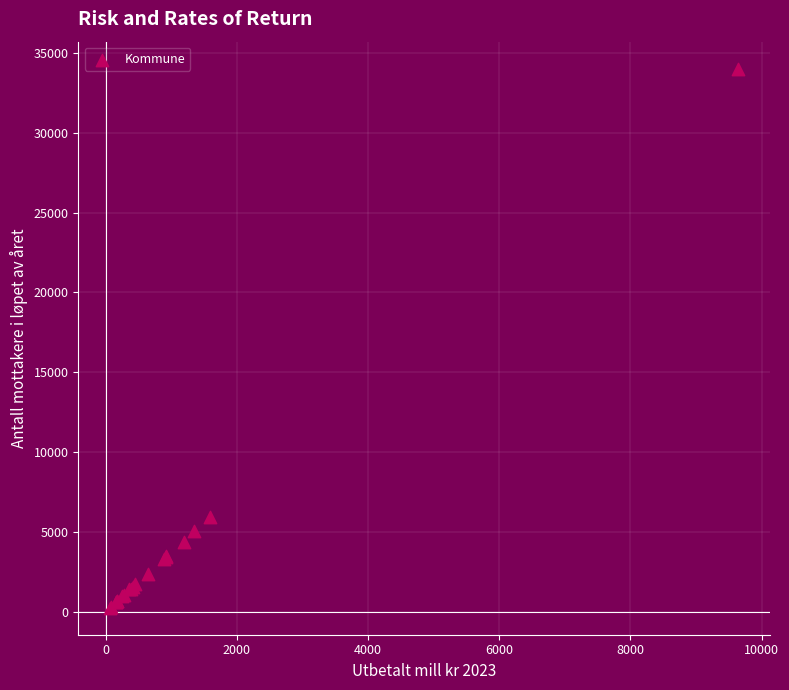

What Y value in the scatter plot is closest to 17132?

5954